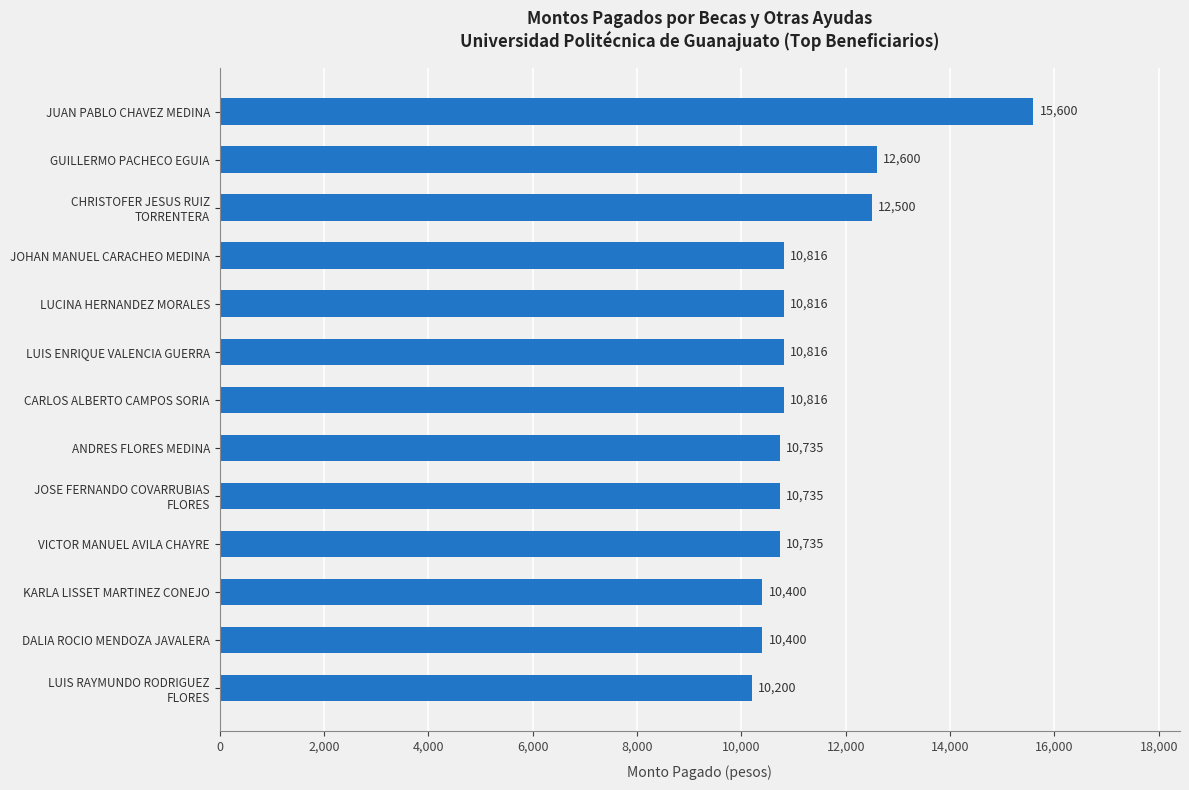

What is the ratio of the value at LUIS ENRIQUE VALENCIA GUERRA to the value at VICTOR MANUEL AVILA CHAYRE?

1.0